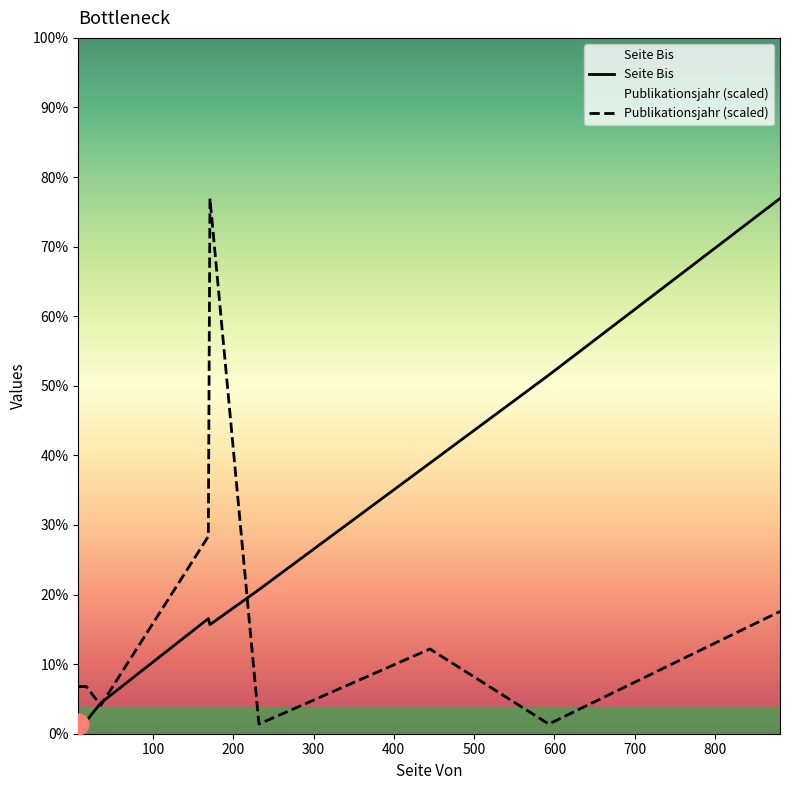

What is the difference between the Seite Bis values at 100 and 300?

170.0